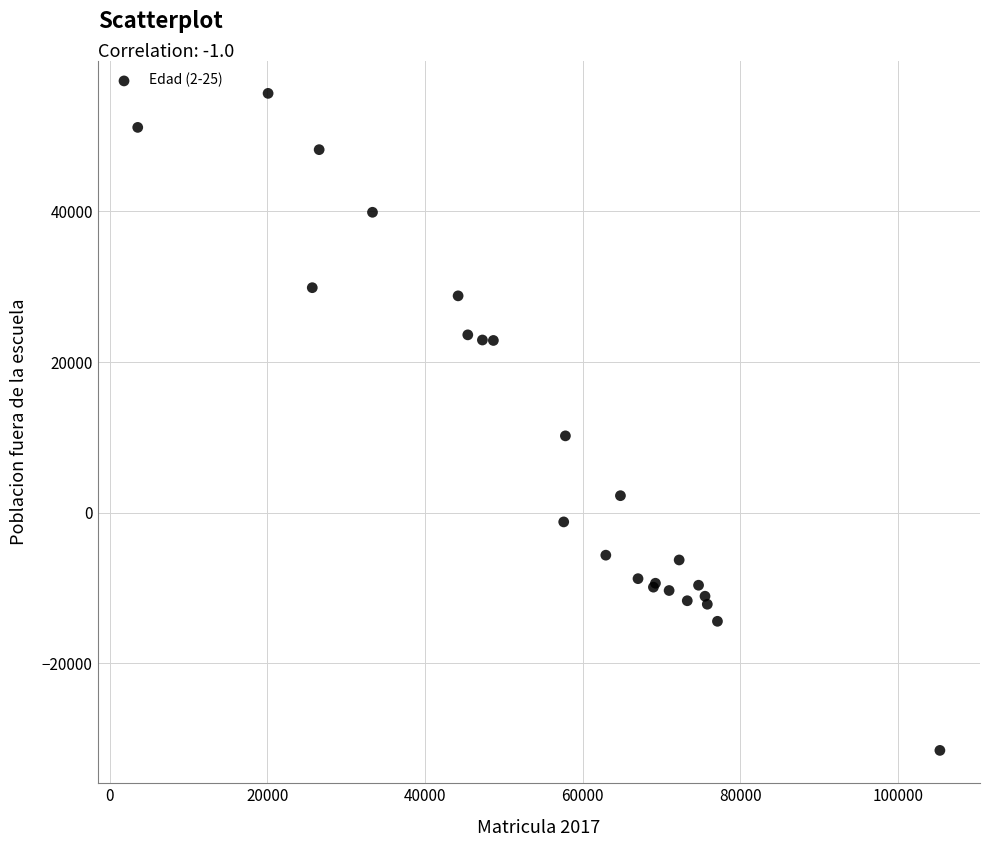

What Y value in the scatter plot is closest to 12053?

10199